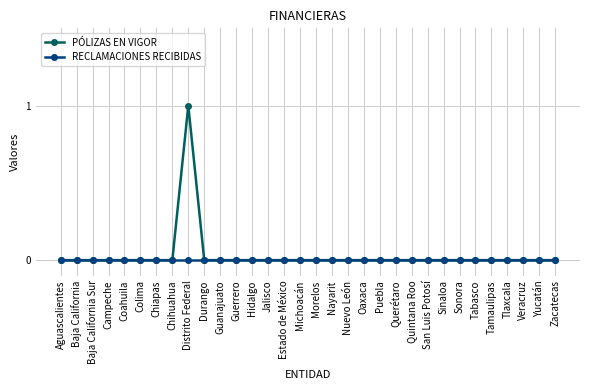

Which series has the widest spread of values?

PÓLIZAS EN VIGOR